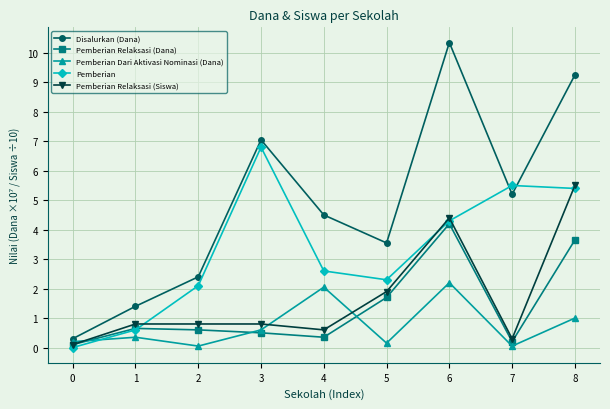

What is the approximate value of Pemberian at 8?

5.4